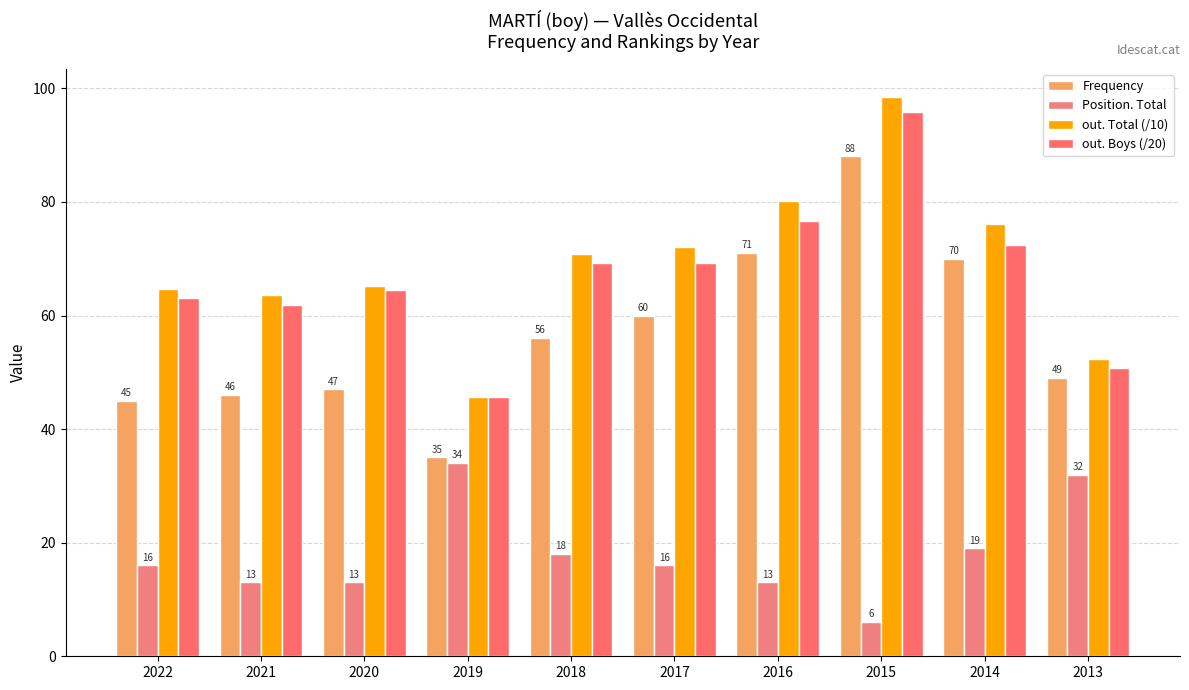

Are the bars grouped side by side (vs. stacked)?

Yes